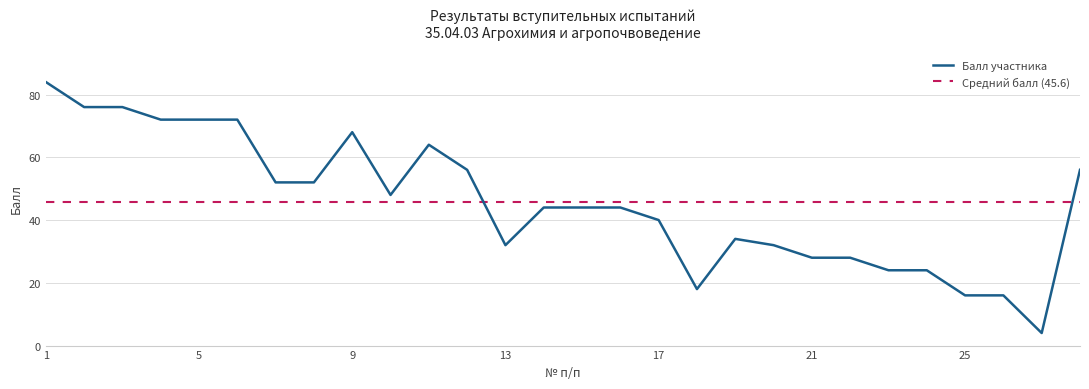

How many data points are above 44?

13